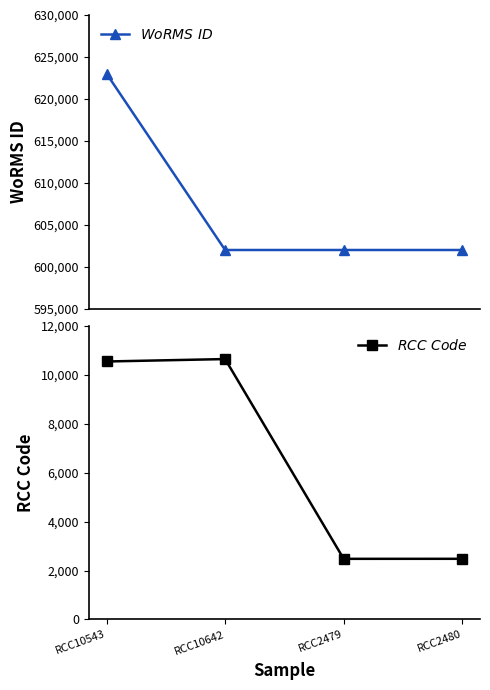

The $WoRMS\ ID$ series shows 601993 at RCC2480. True or false?

True